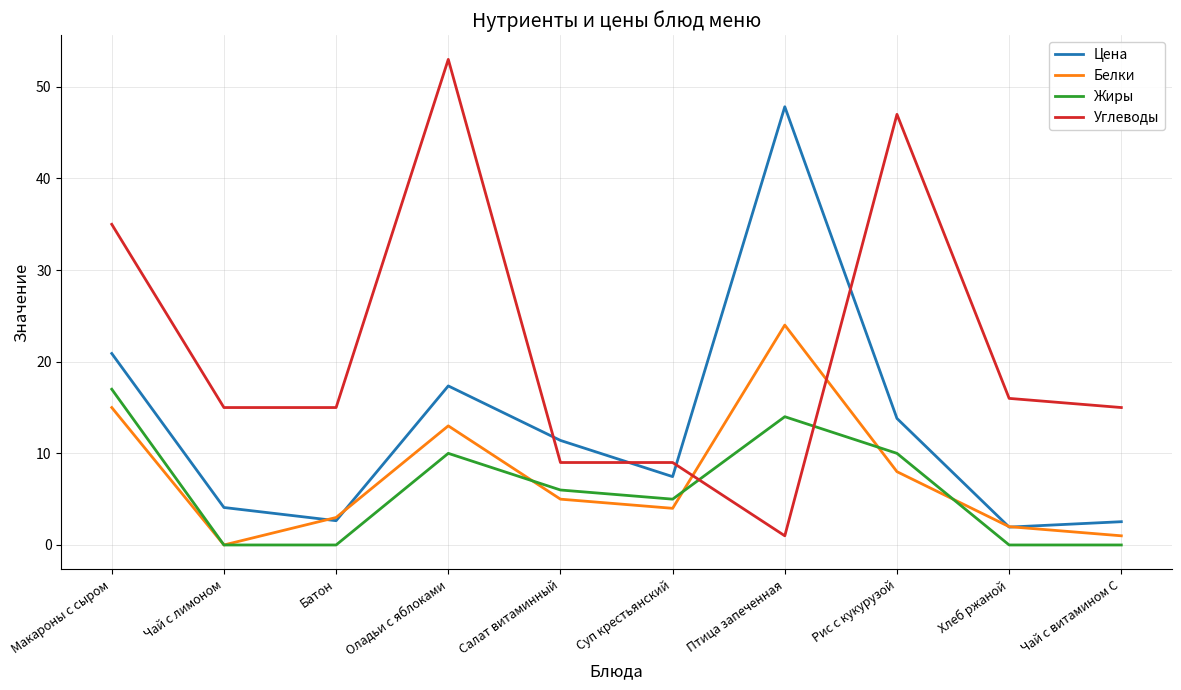

At which category does Углеводы reach its first local peak?

Оладьи с яблоками